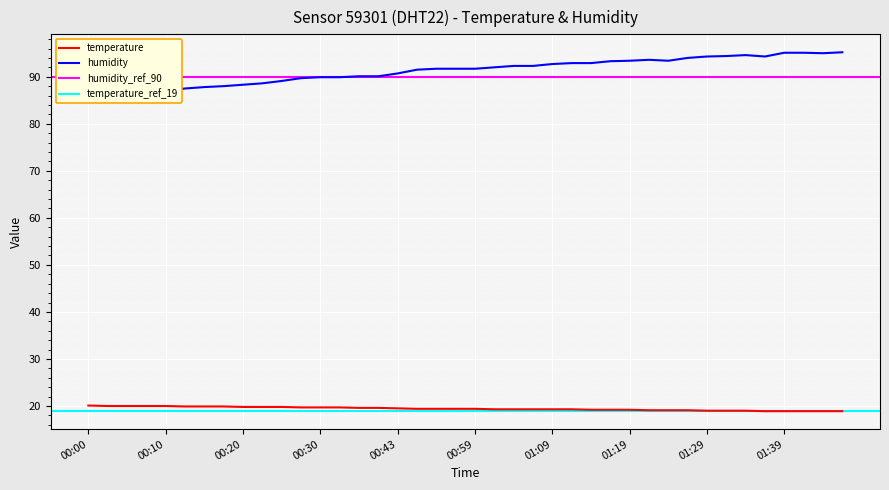

What is the spread (max minus min) of values at 01:22?

74.5